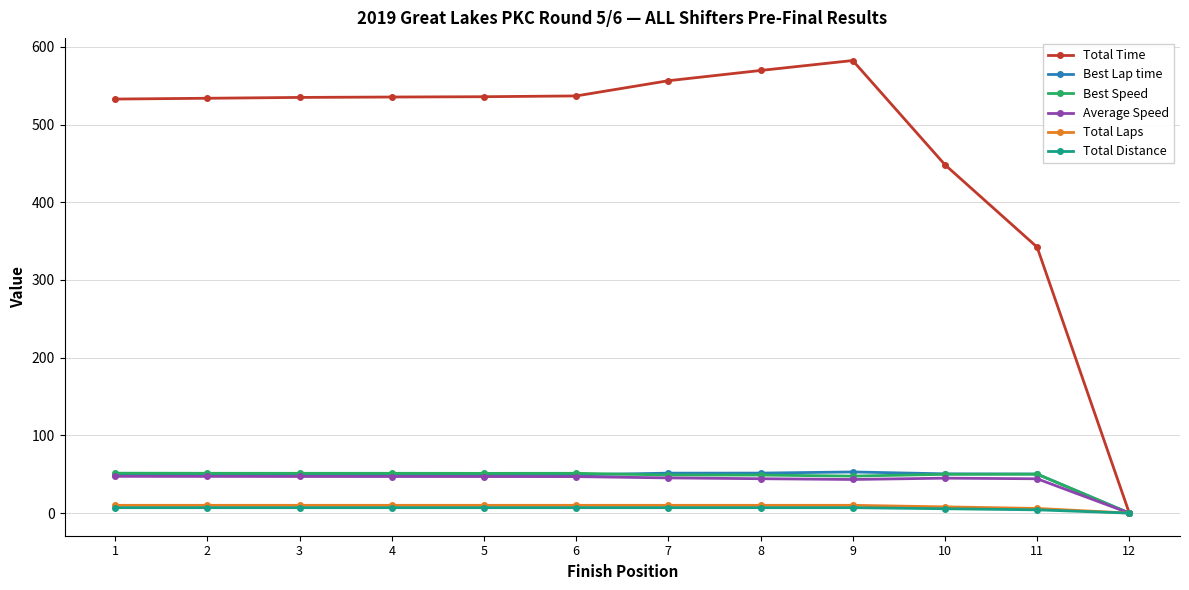

Which series has the widest spread of values?

Total Time